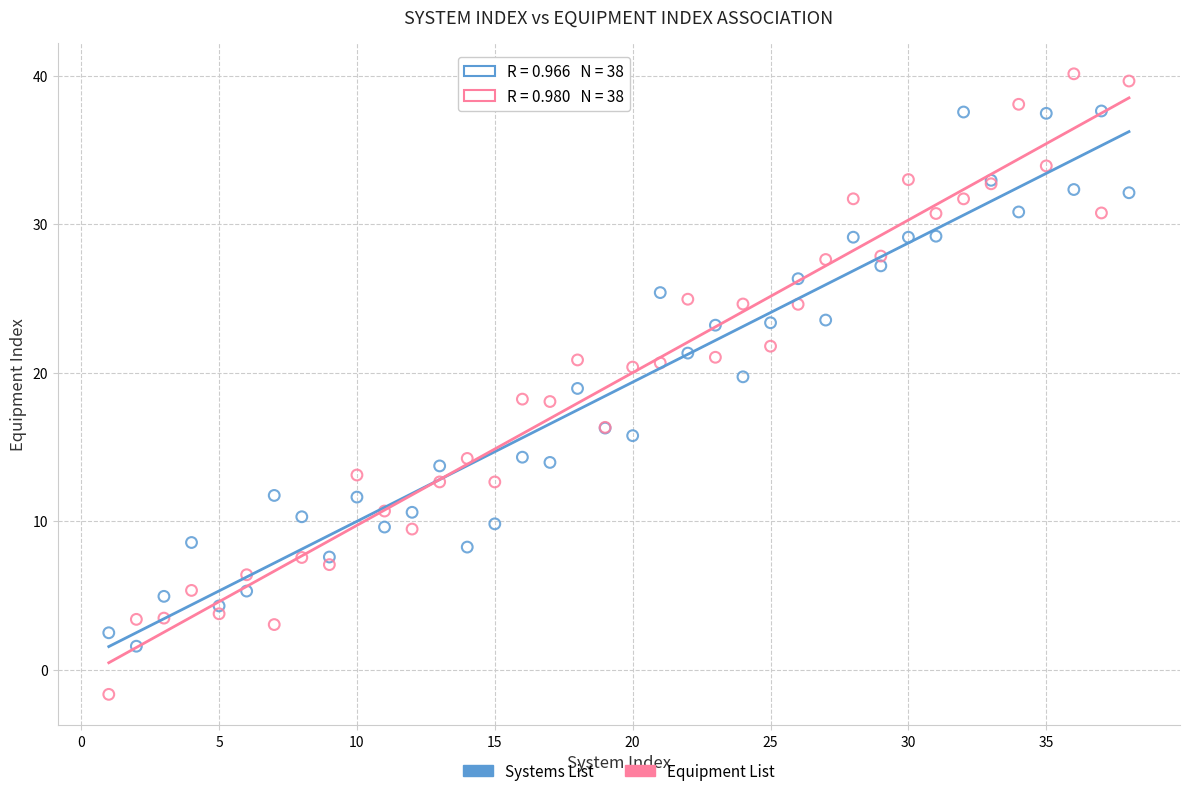

Which series has the largest Y range (max minus min)?

Equipment List